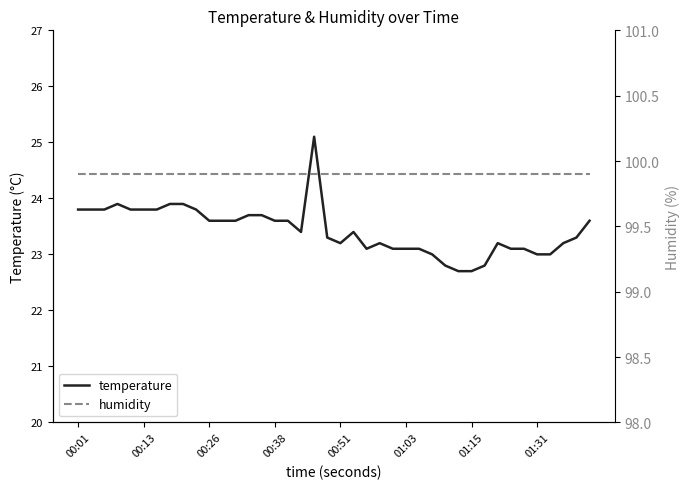

What is the sum of the temperature values at 24 and 11?

46.7